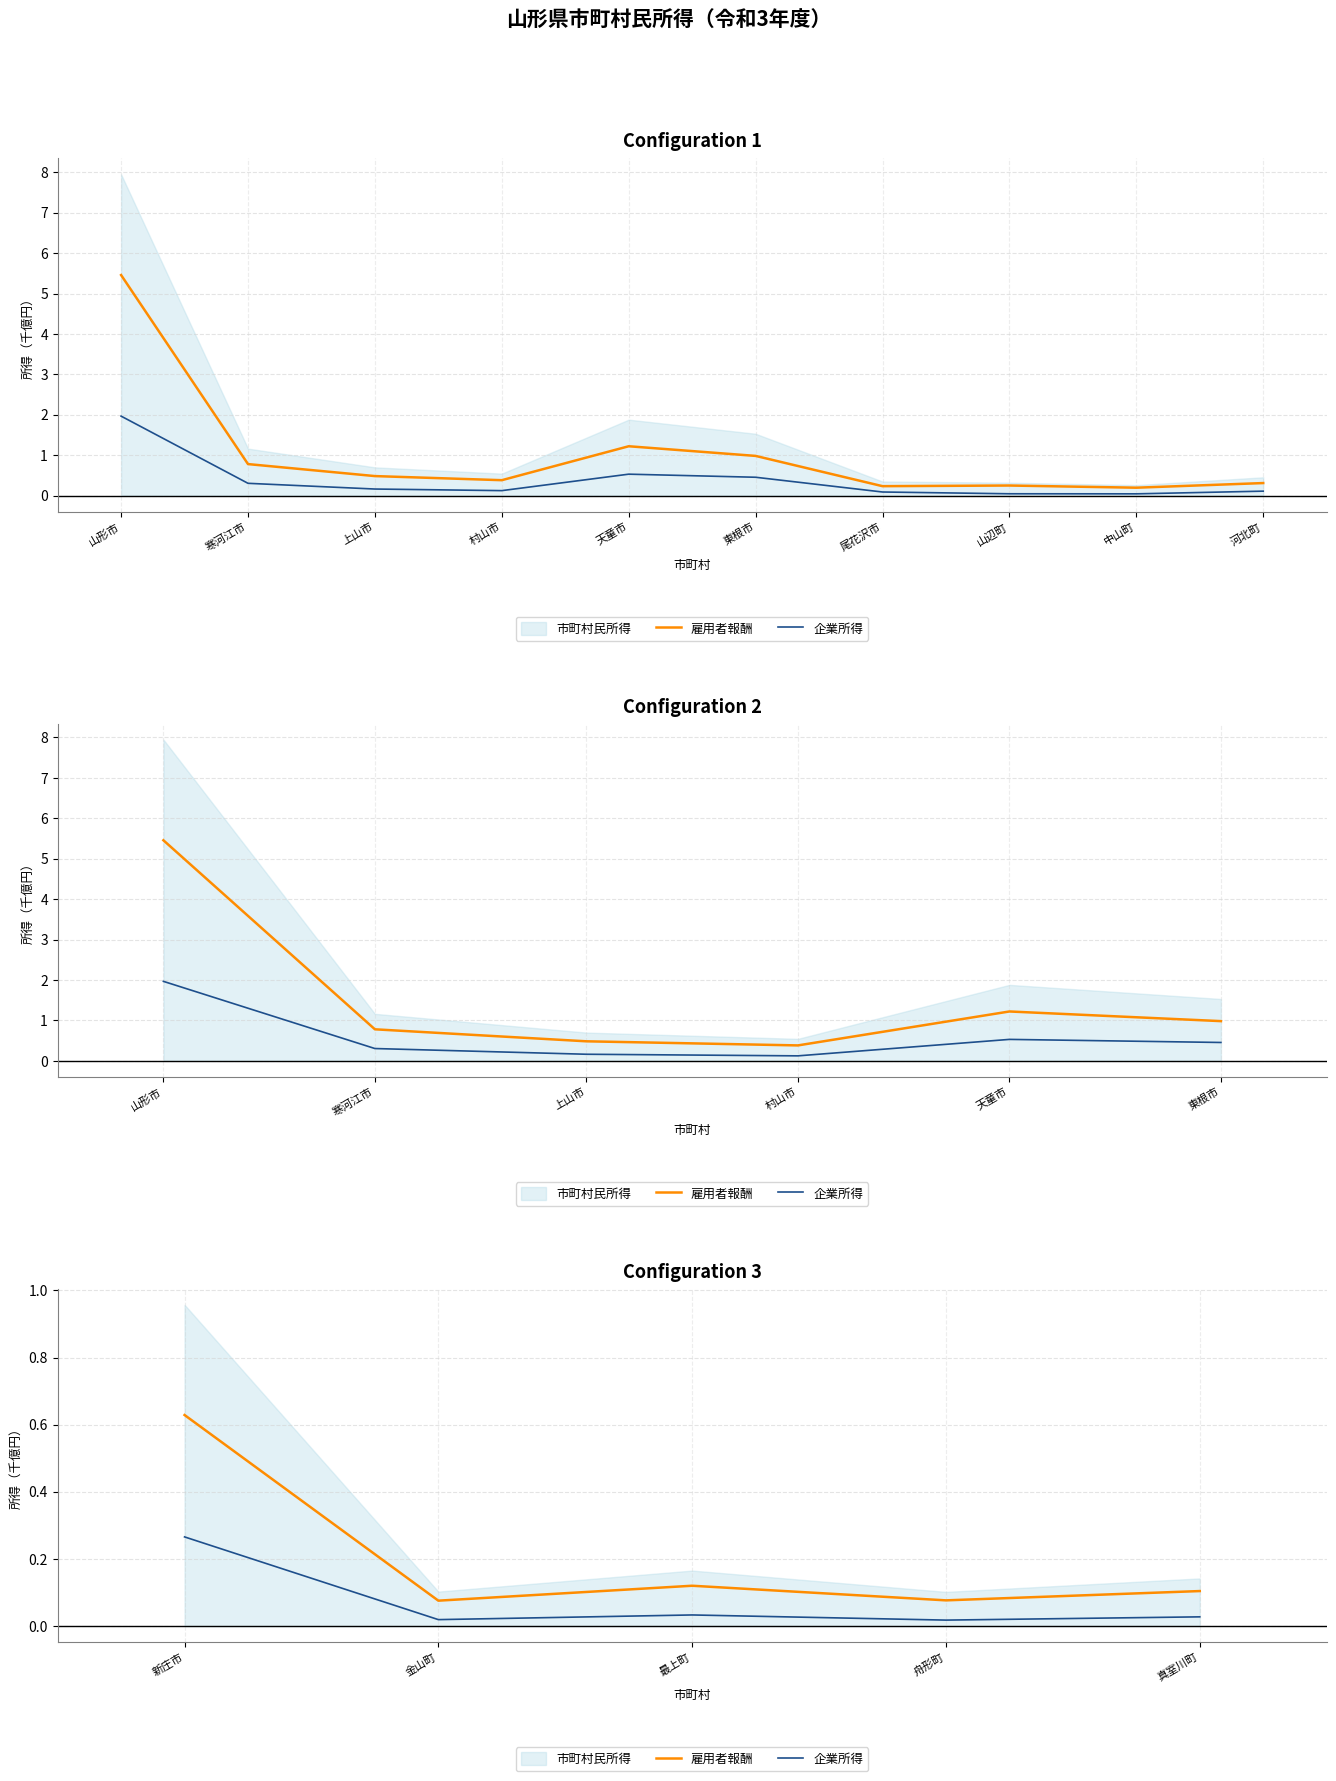

True or false: 企業所得 and 雇用者報酬 cross at least once.

False